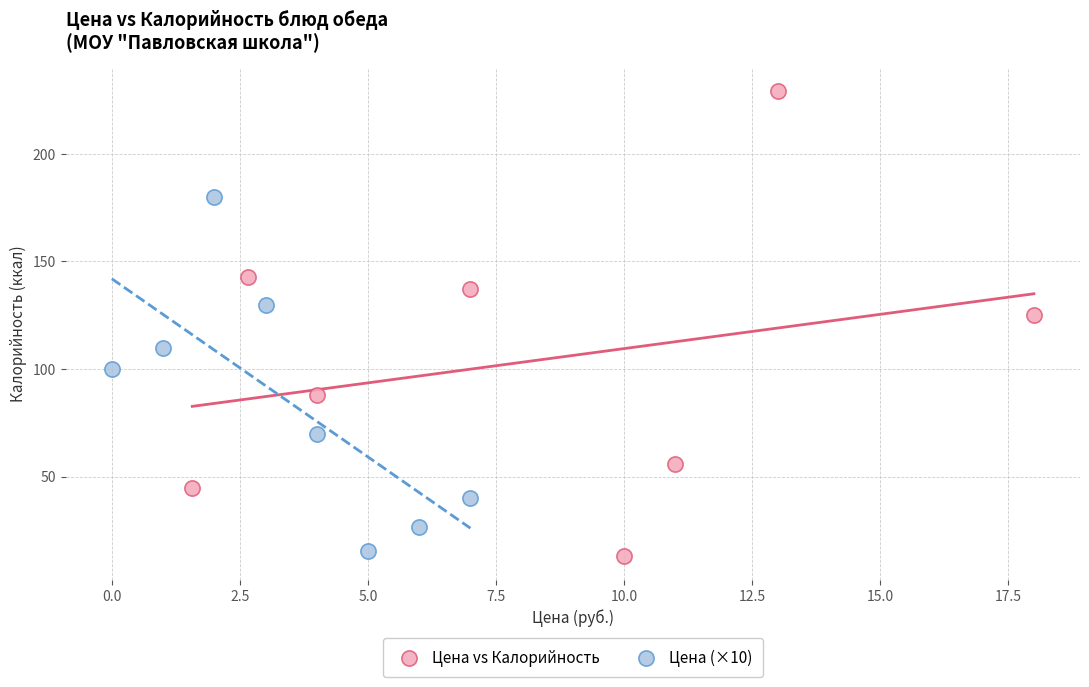

What are all the series names shown in the legend?

Цена vs Калорийность, Цена (×10)